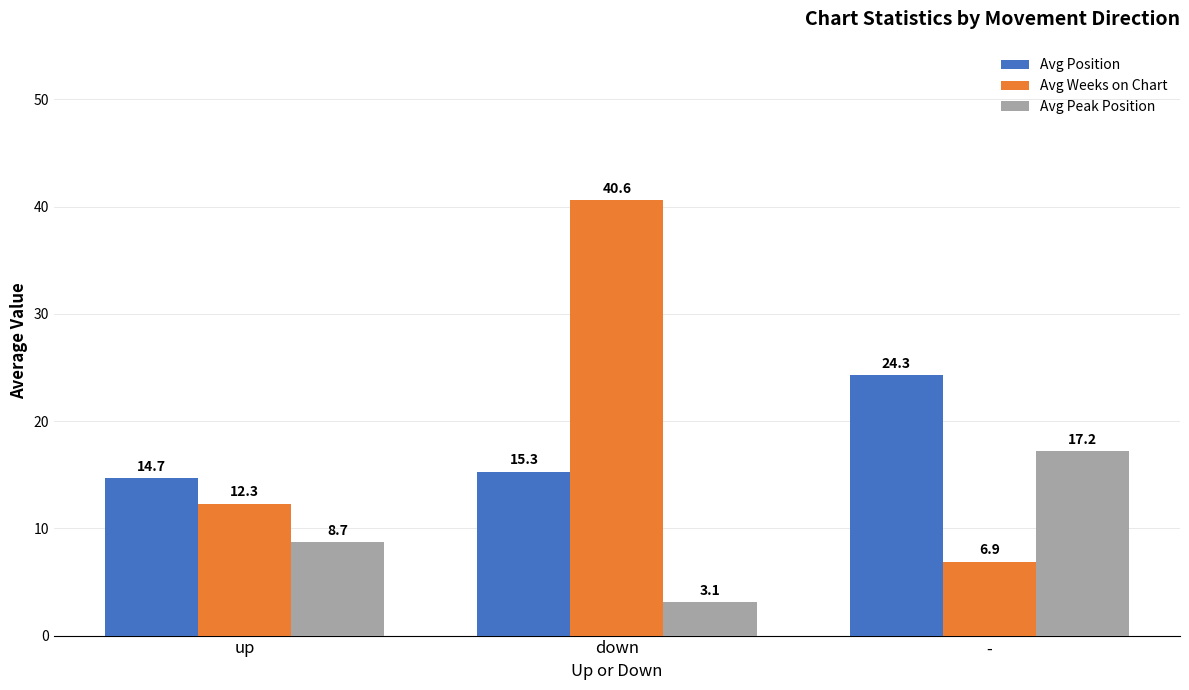

Is it true that Avg Peak Position equals 8.7 at up?

True